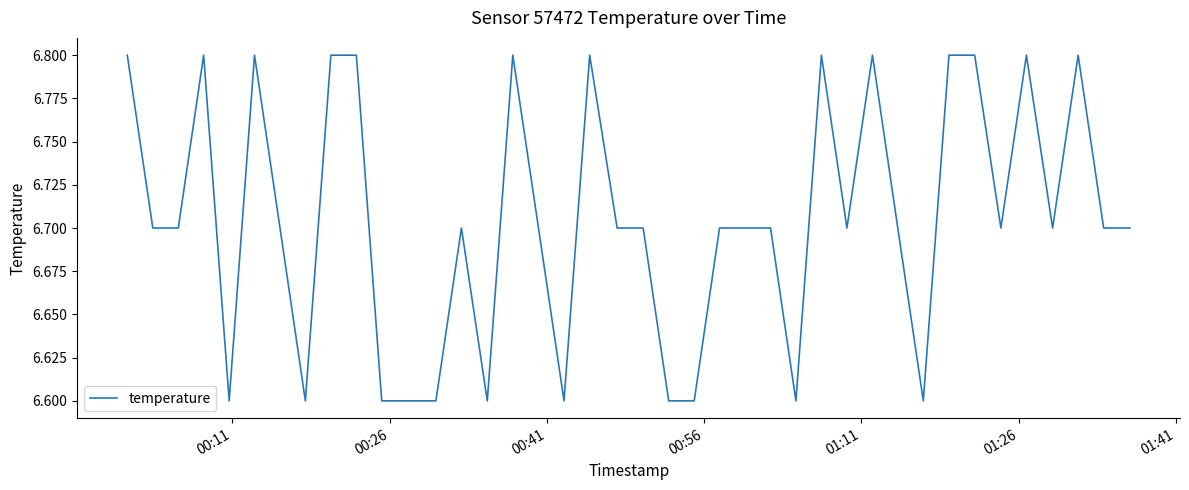

What is the greatest value displayed?

6.8